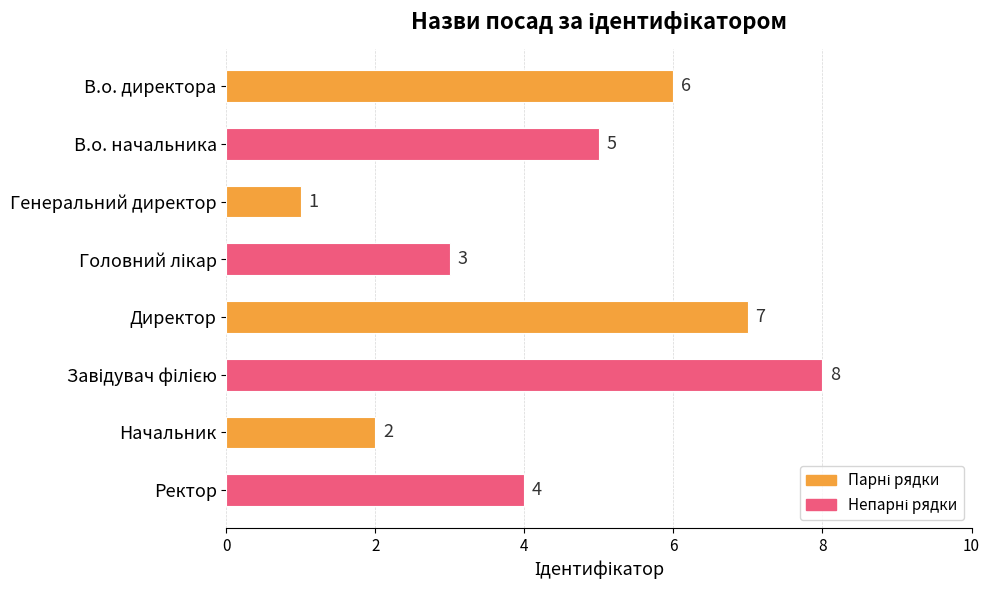

Is it true that the value at В.о. начальника is 2?

False